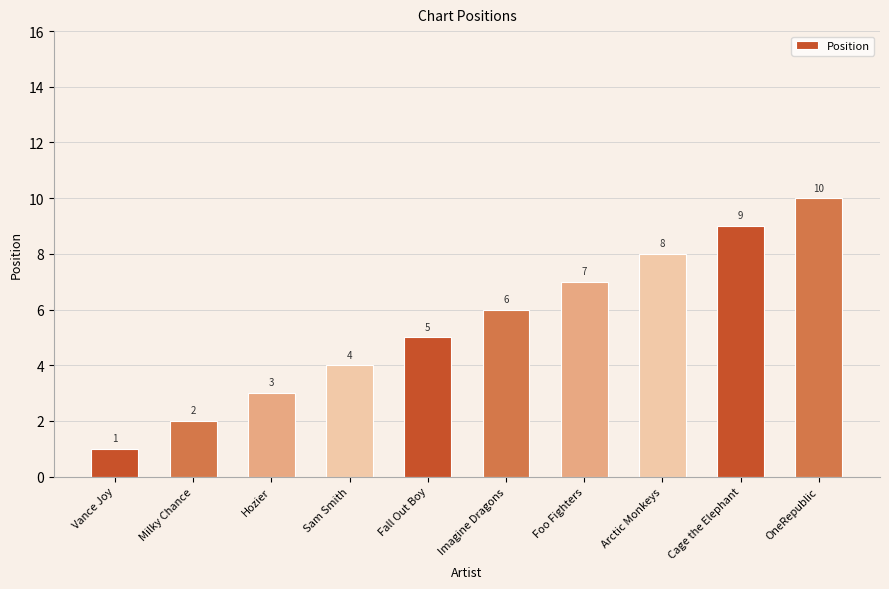

List the labels in order of value, largest first.

OneRepublic, Cage the Elephant, Arctic Monkeys, Foo Fighters, Imagine Dragons, Fall Out Boy, Sam Smith, Hozier, Milky Chance, Vance Joy